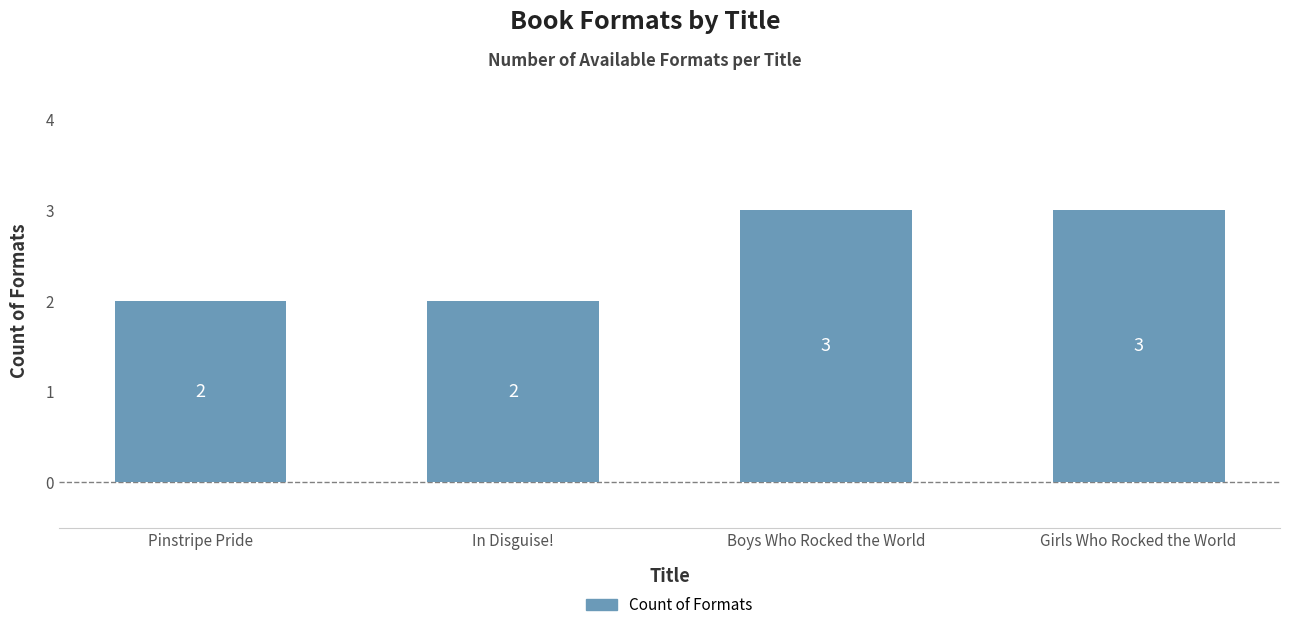

What is the difference between the maximum and second lowest values?

1